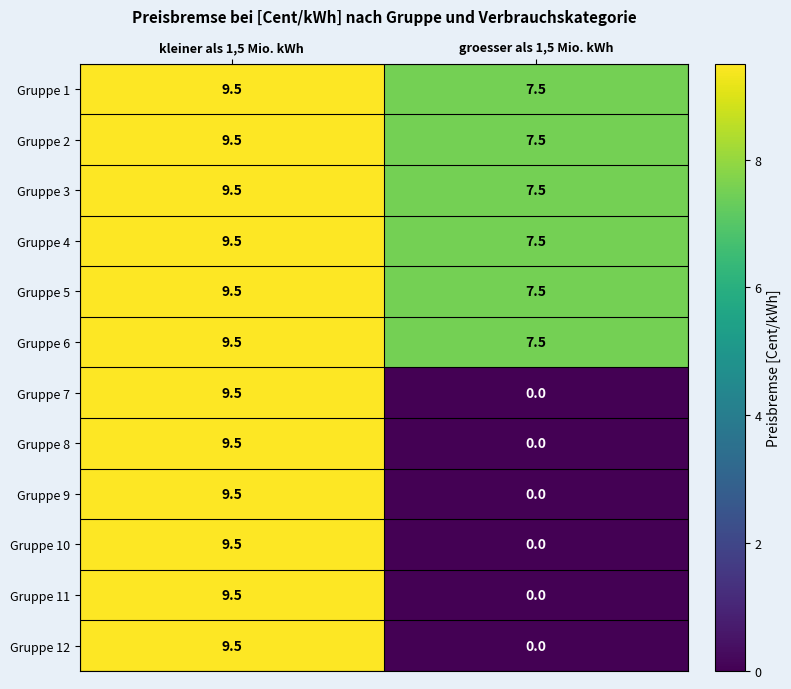

What is the spread (max minus min) of values at groesser als 1,5 Mio. kWh?

7.5